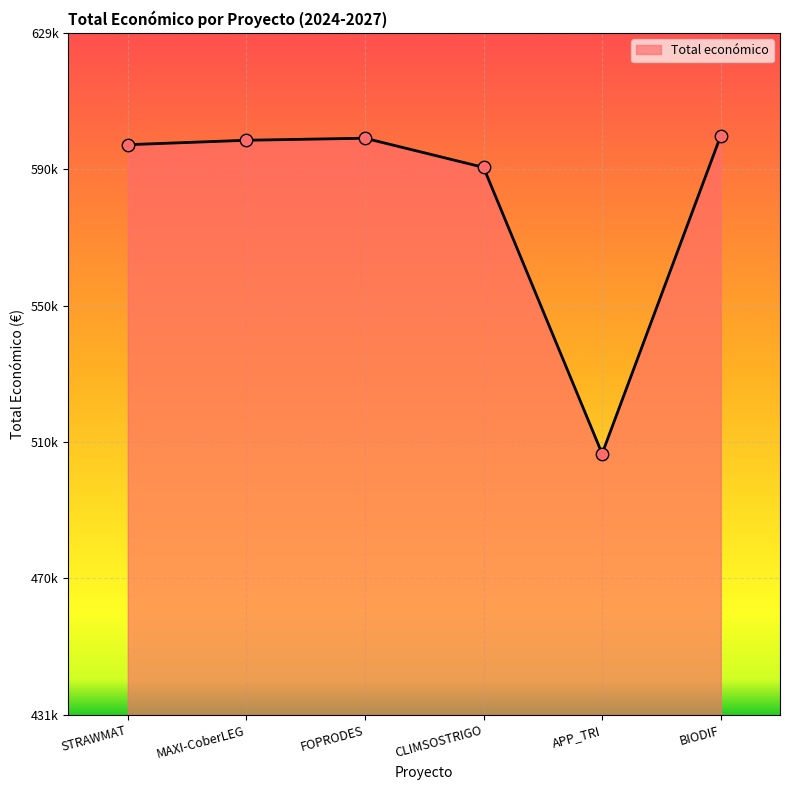

What is the ratio of the value at BIODIF to the value at APP_TRI?

1.2